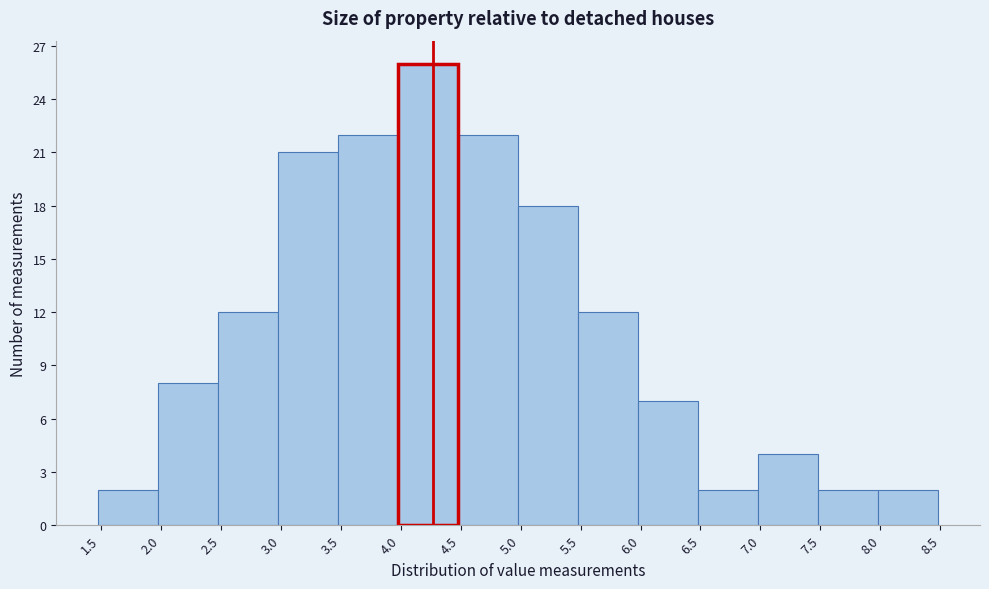

How tall is the bar that spans 1.48 to 1.98 on the x-axis? Neither the bar edges nor the heights are printed on the chart, so give them approximately, as read against the axes.

2